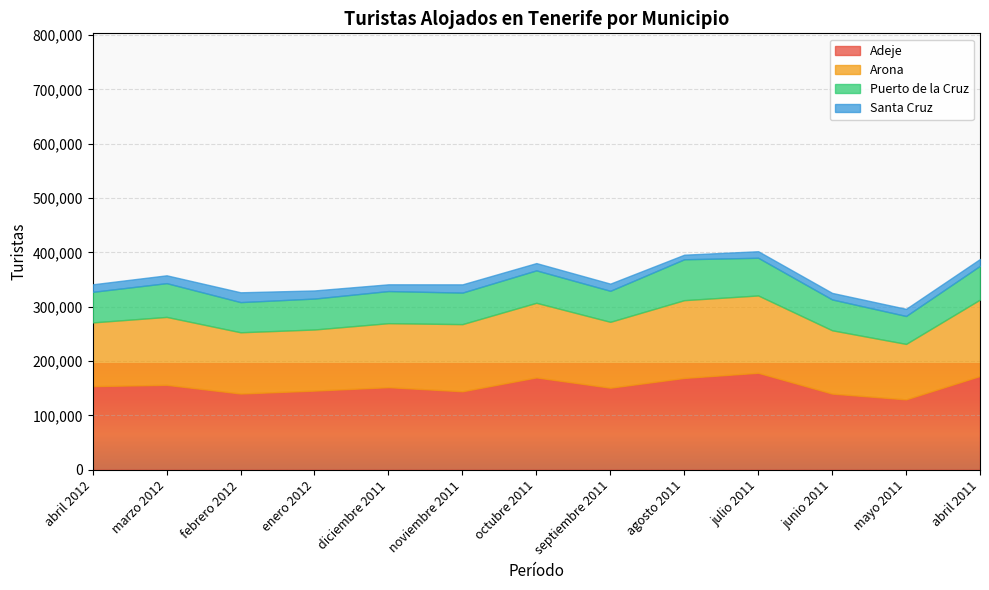

True or false: Adeje and Puerto de la Cruz cross at least once.

False